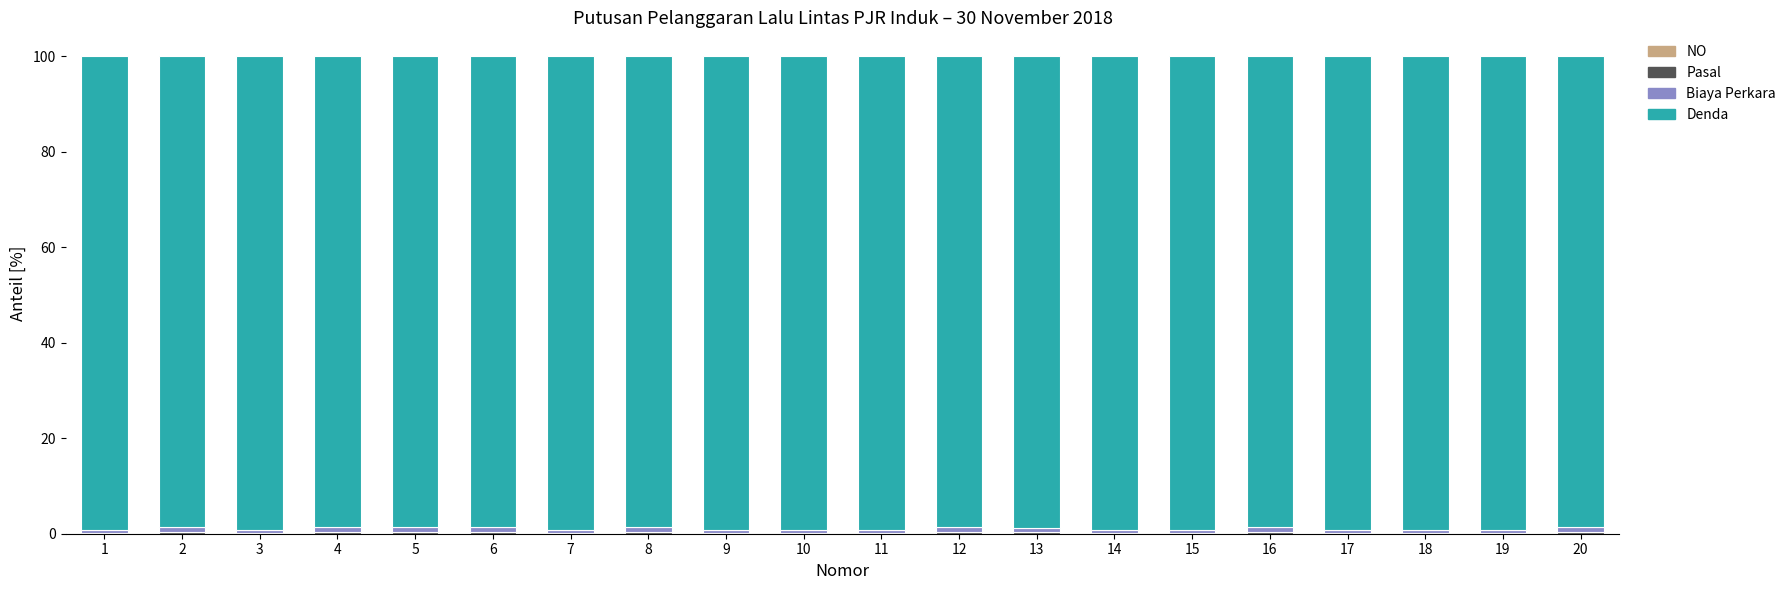

How many distinct data groups are displayed?

4